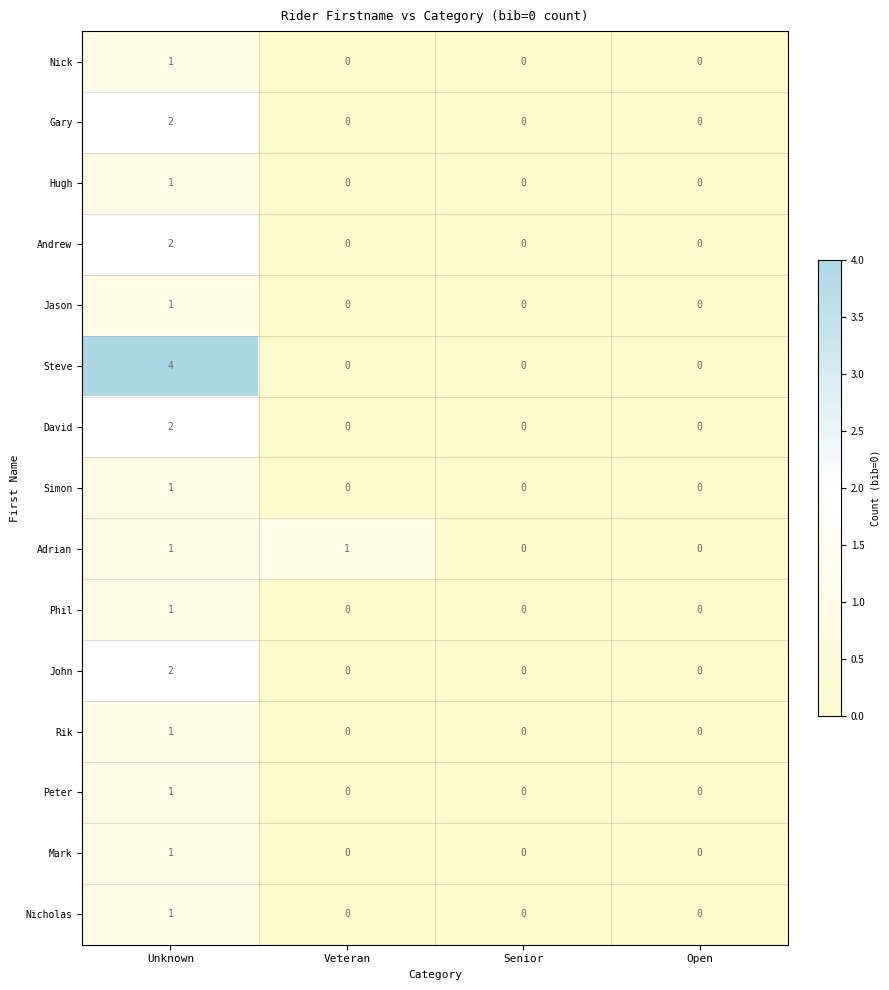

Which series changed the most between Unknown and Open?

Steve